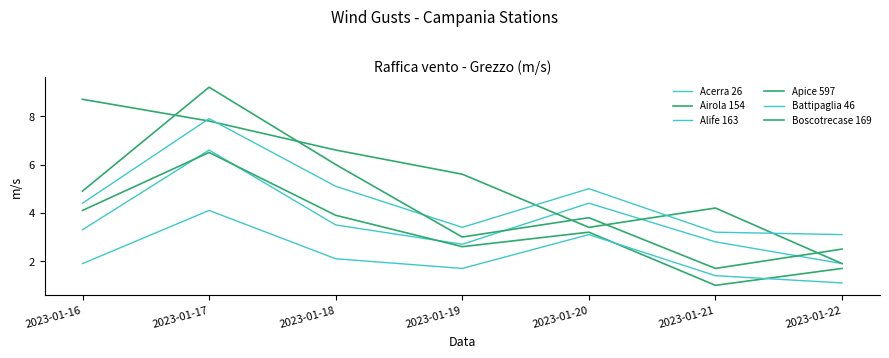

How many lines are shown in the chart?

6